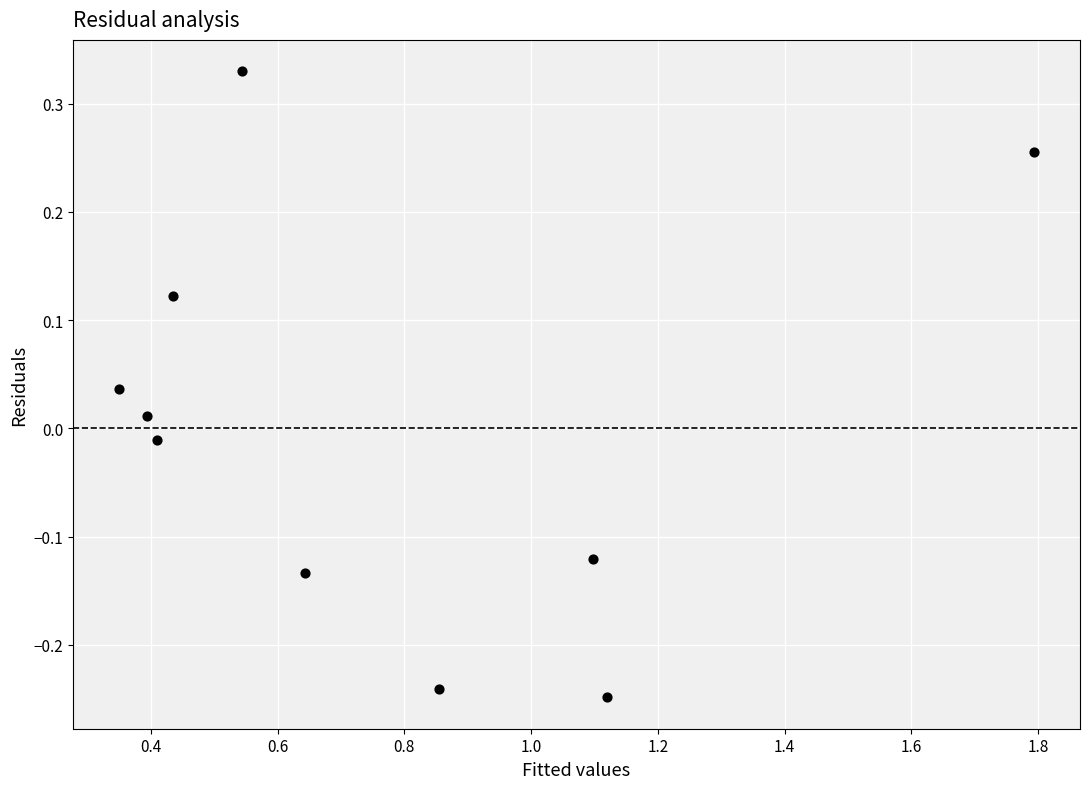

What is the average X value?

0.8